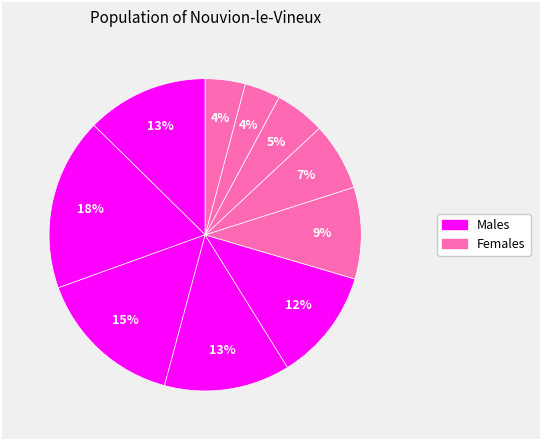

Does any single category account for the majority?

No